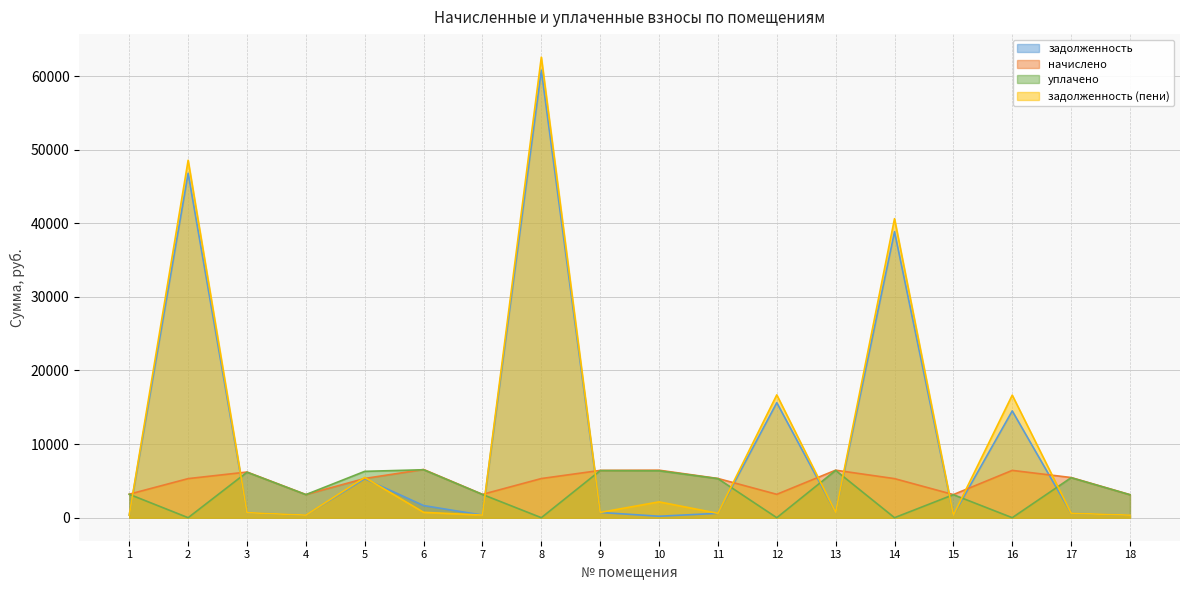

What is the approximate value of начислено at 15?

3139.6